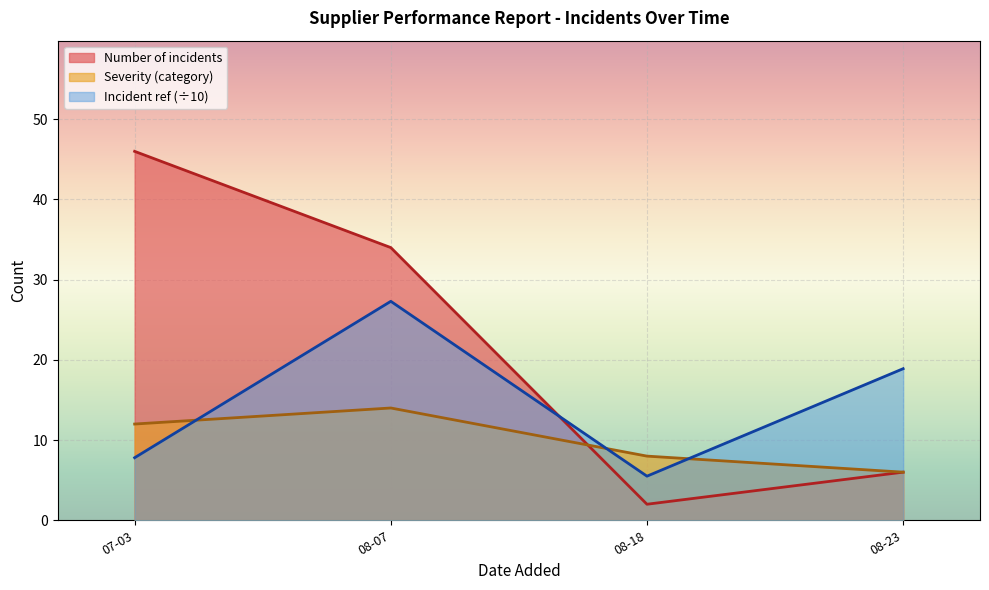

What is the sum of all Incident ref values?

595